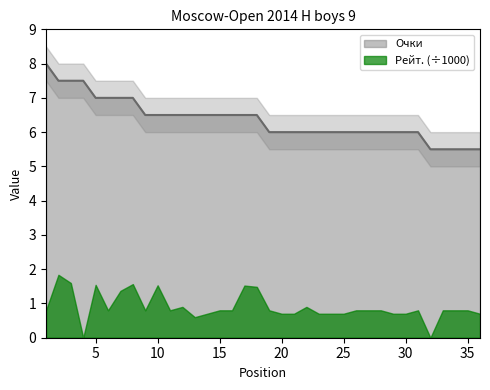

The chart shows a value of 7.0 at 6. True or false?

True